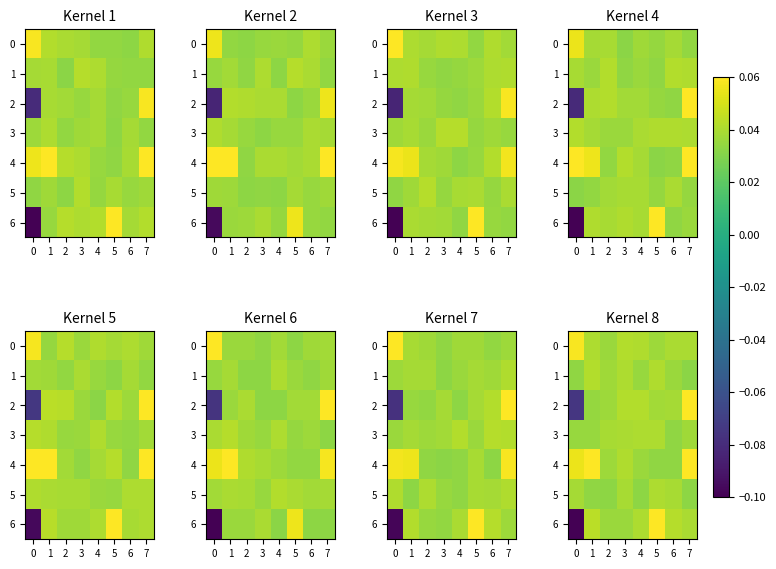

Which series has the largest total across all categories?

4